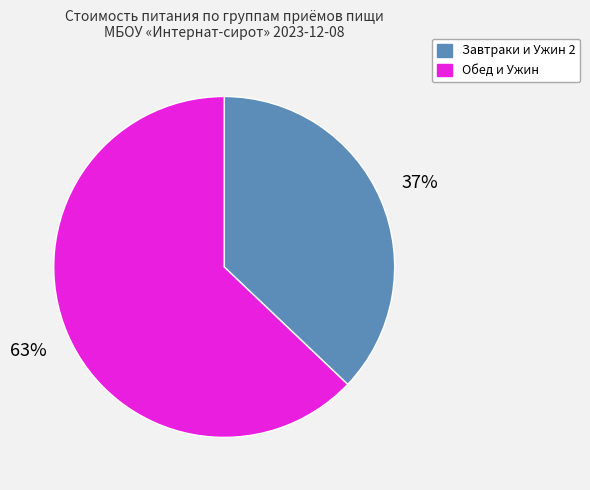

Count the number of slices in the pie.

2